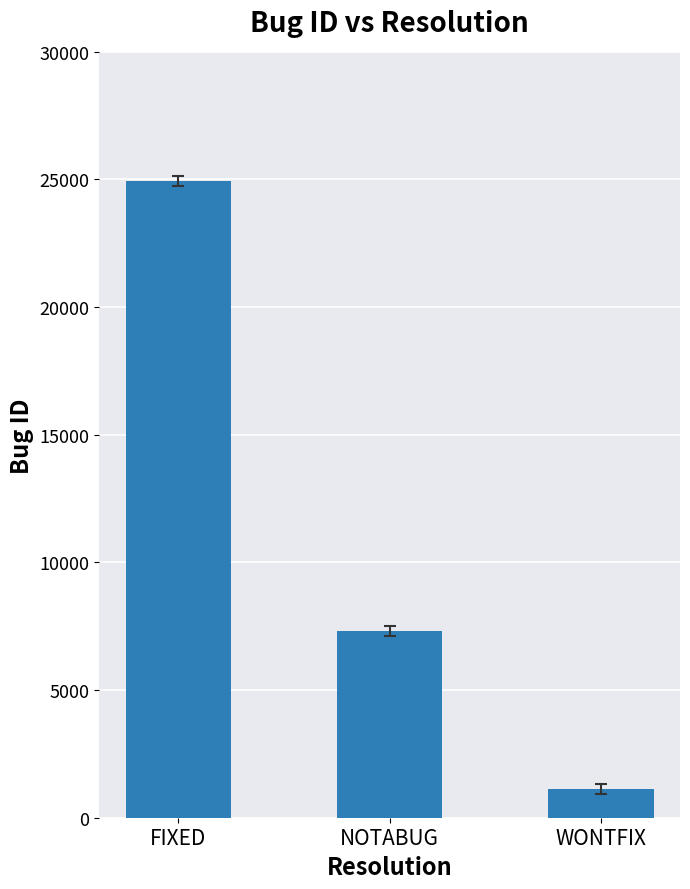

Rank the categories by value from lowest to highest.

WONTFIX, NOTABUG, FIXED